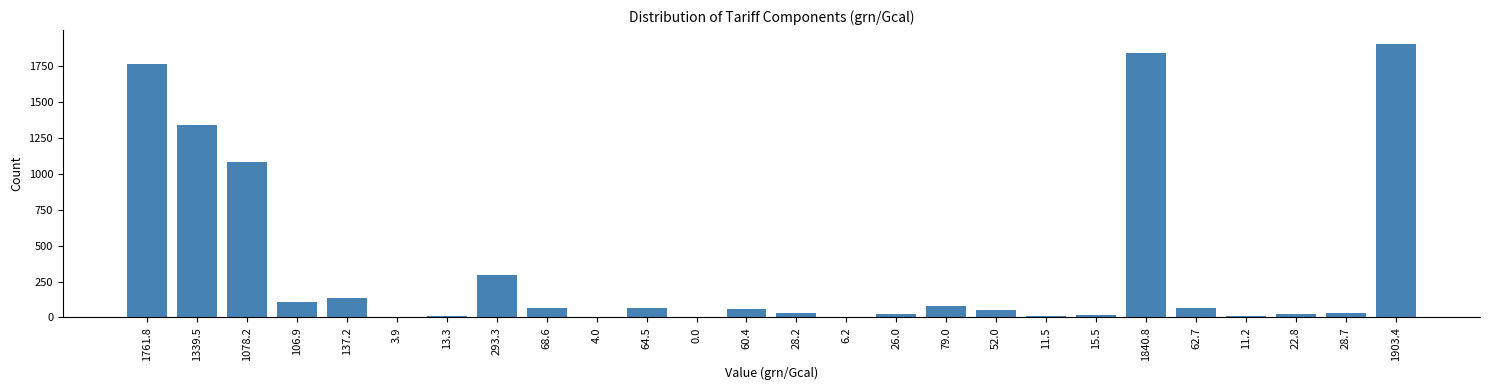

At which label is the value closest to 951?

1078.2